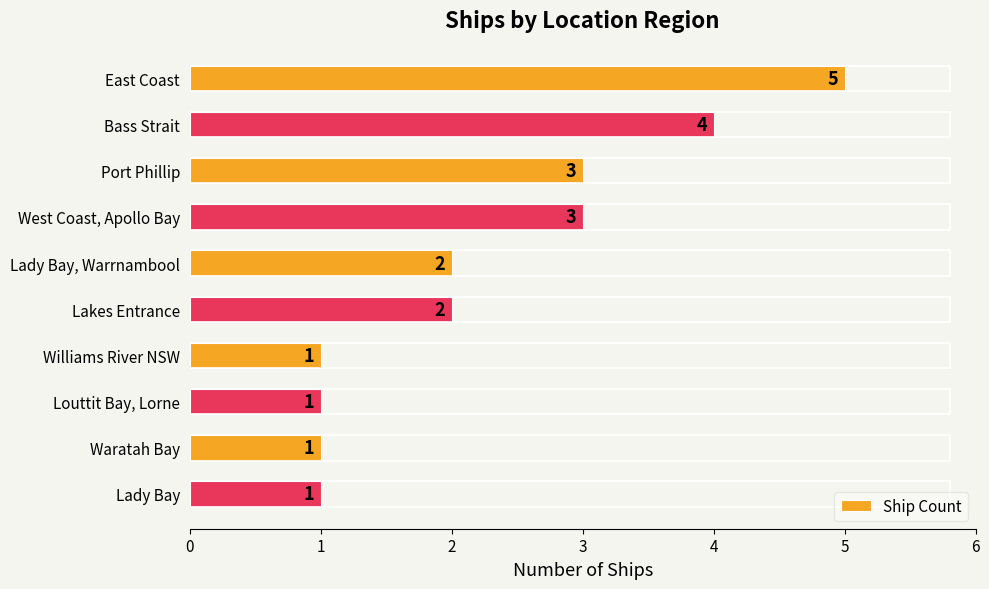

Reading top to bottom, list all the values displayed in this chart.

5	4	3	3	2	2	1	1	1	1